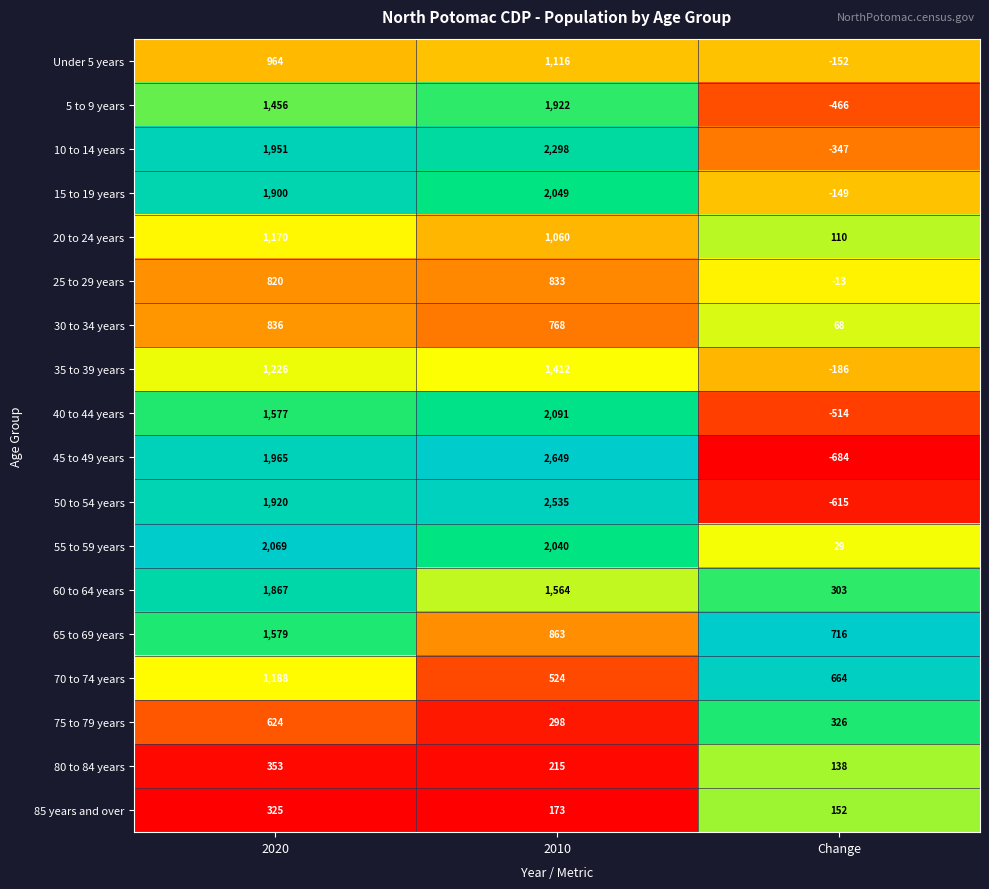

The value of 45 to 49 years at 2010 is 2649. True or false?

True